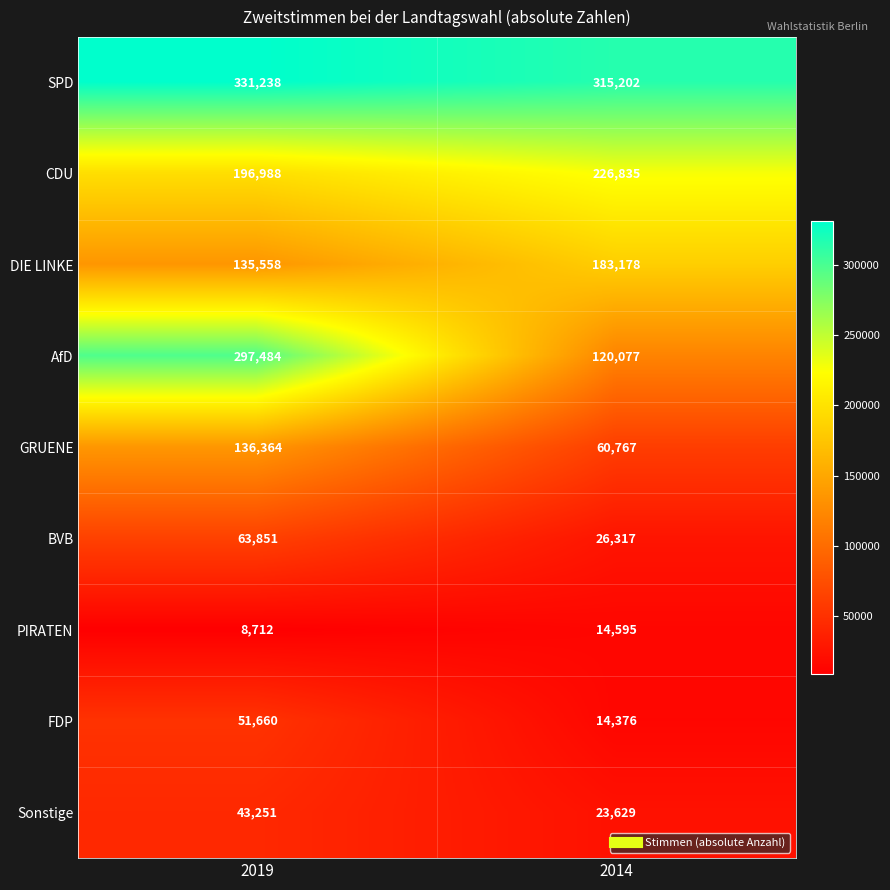

What is the sum of all FDP values?

66036